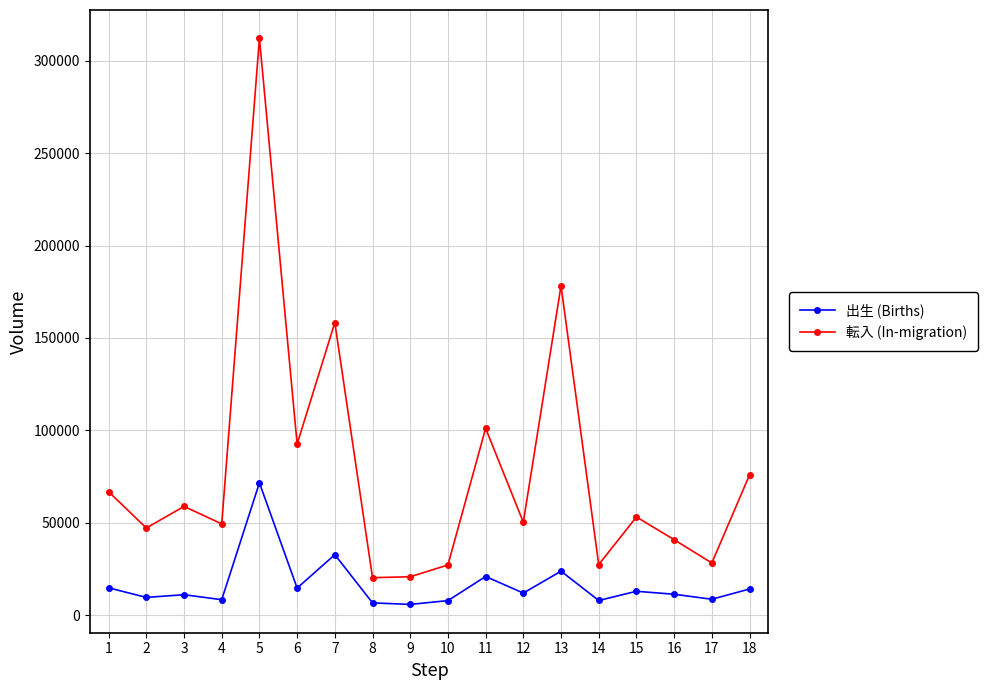

Where is 出生 (Births) nearest to the value 38669?

7